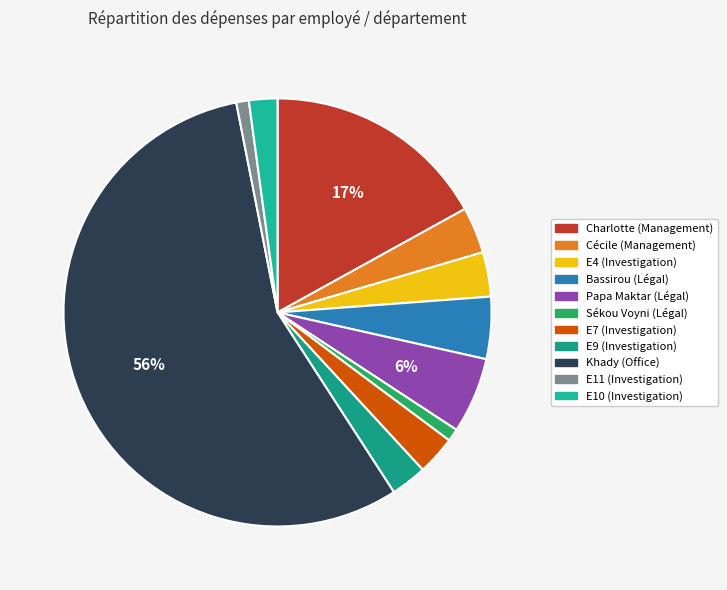

Do Sékou Voyni (Légal) and E10 (Investigation) together represent more than half of the pie?

No